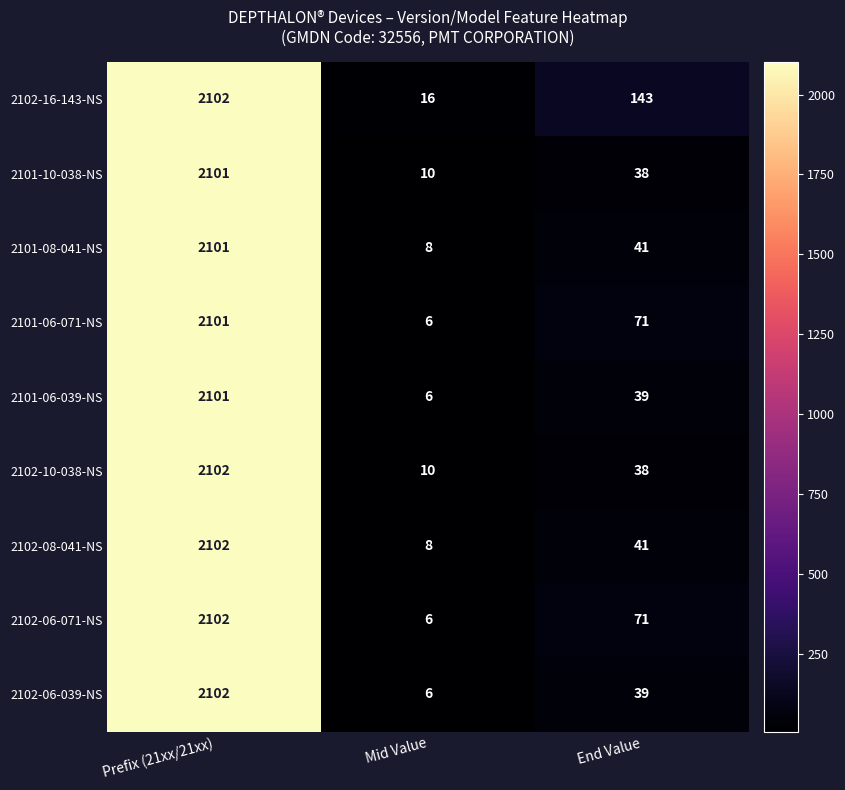

Which series has the largest total across all categories?

2102-16-143-NS